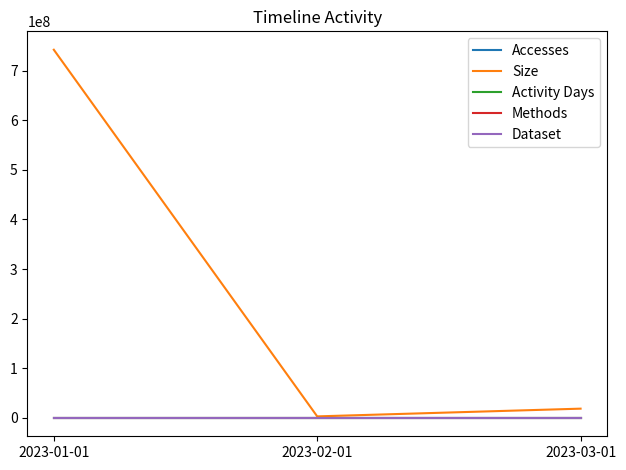

Which has a higher value, 2023-03-01 or 2023-01-01?

2023-01-01